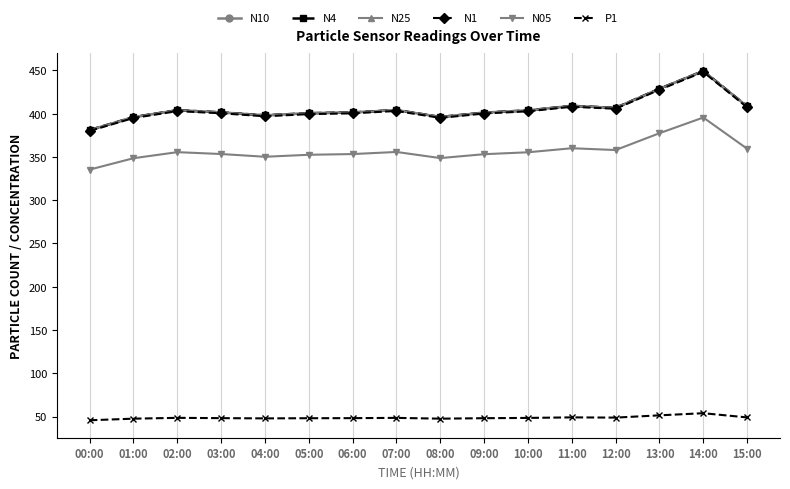

Count the number of data series in this chart.

6